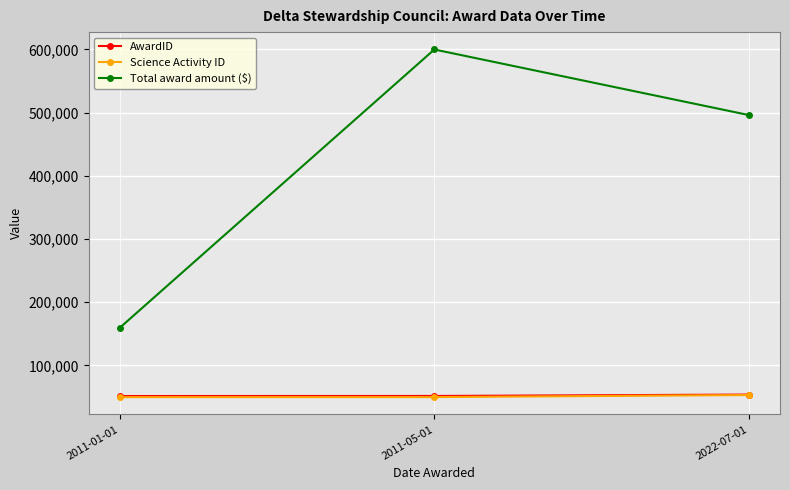

Which series has the largest total across all categories?

Total award amount ($)